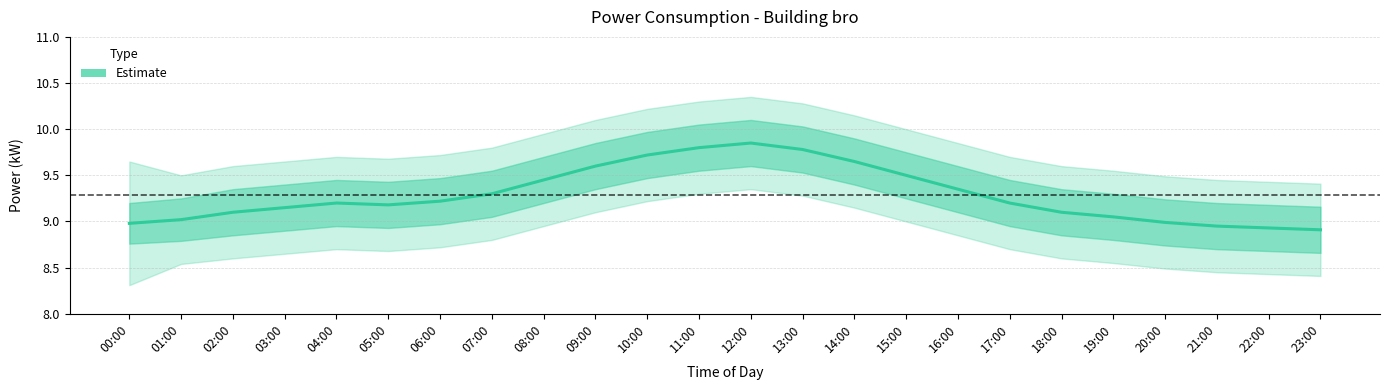

How many points are higher than both their immediate neighbors (excluding endpoints)?

2